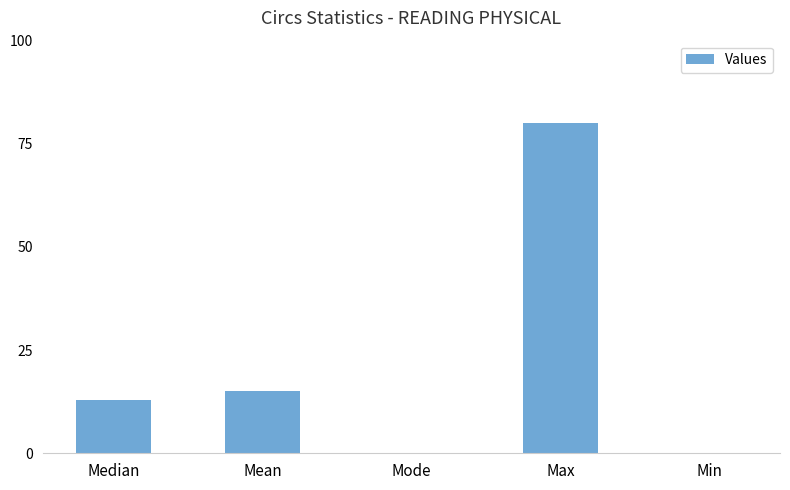

Reading right to left, transcribe all the data shown in this chart.

Min=0	Max=80	Mode=0	Mean=15	Median=13